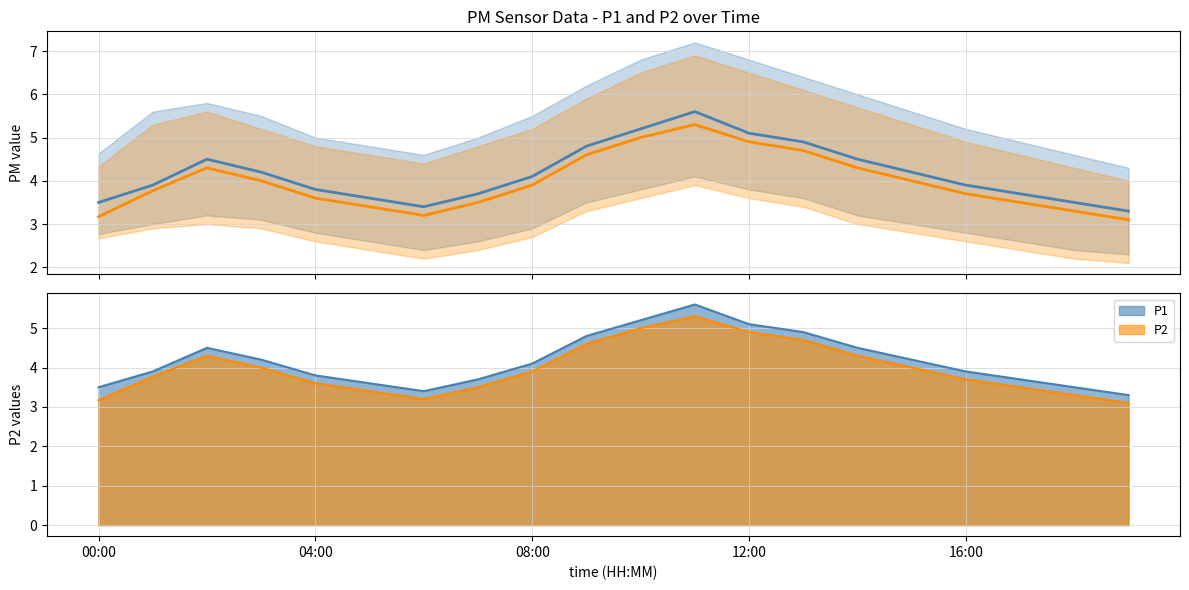

What is the total value across all series at 12:00?

10.0